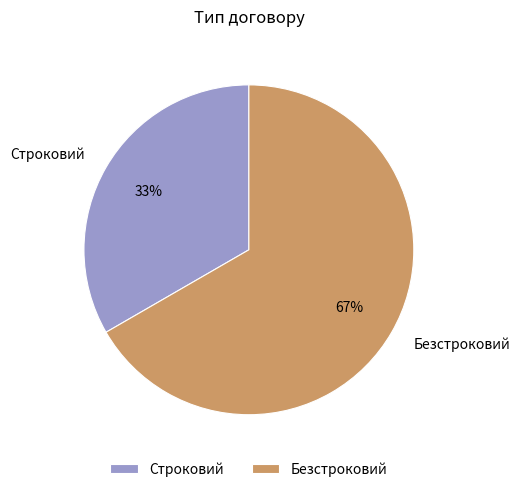

Count the number of slices in the pie.

2